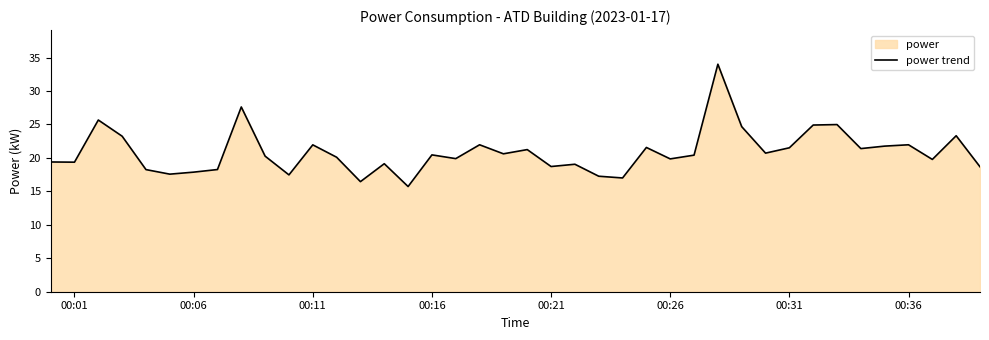

What is the average value?

20.8